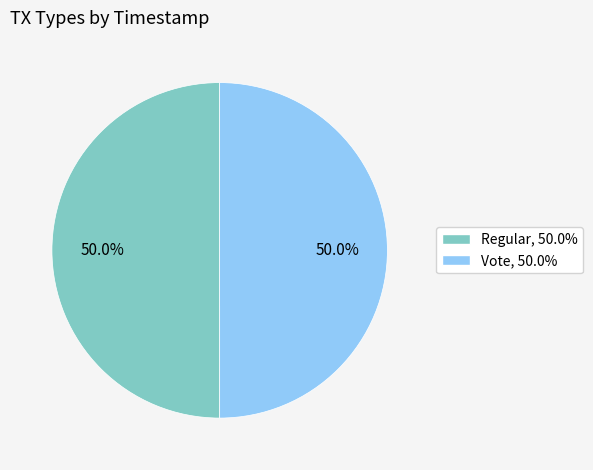

What is the total percentage of Regular and Vote?

100.0%